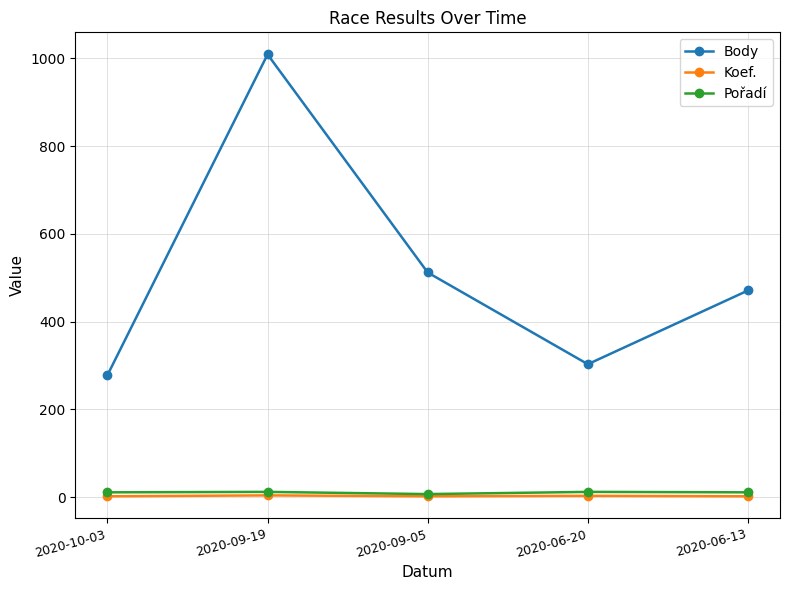

Between 2020-09-05 and 2020-06-20, which series saw the biggest shift?

Body